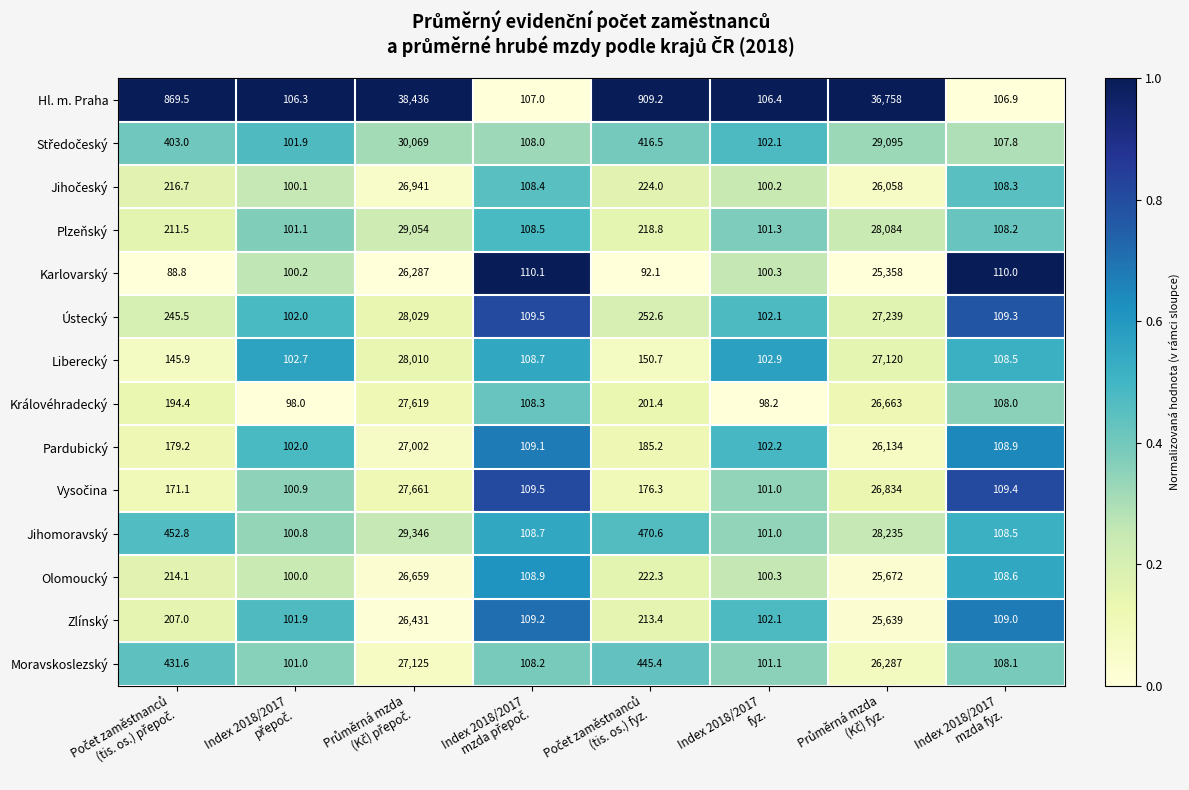

What is the difference between the maximum and minimum values in the Liberecký series?

27907.3